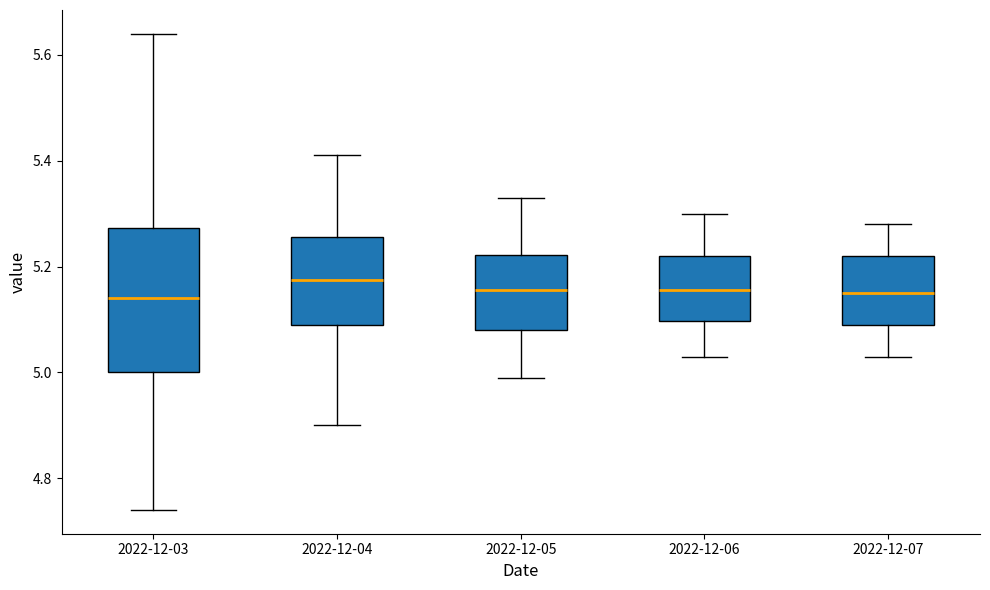

Reading left to right, transcribe this box plot: for each box, give where its median line is, the range the box spans, and where its two whiskers end, as read against the y-axis. The values are not printed on the chart, so give them approximately, as read against the axis.

2022-12-03: median 5.14, box 5.00 to 5.28, whiskers 4.74 to 5.64
2022-12-04: median 5.18, box 5.10 to 5.26, whiskers 4.90 to 5.42
2022-12-05: median 5.16, box 5.08 to 5.22, whiskers 5.00 to 5.34
2022-12-06: median 5.16, box 5.10 to 5.22, whiskers 5.04 to 5.30
2022-12-07: median 5.16, box 5.10 to 5.22, whiskers 5.04 to 5.28